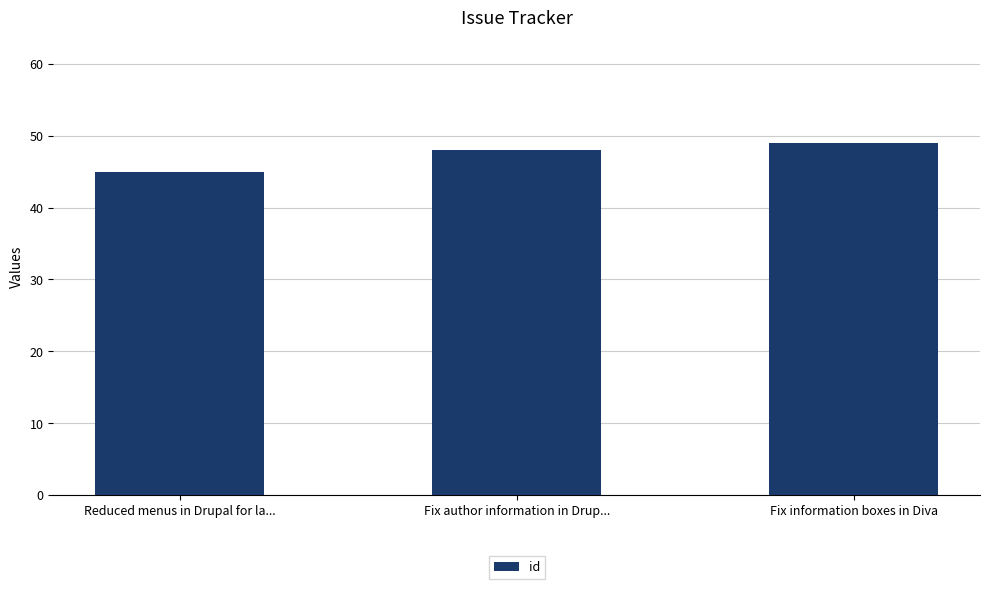

At which category does the chart reach its peak across all series?

Fix information boxes in Diva